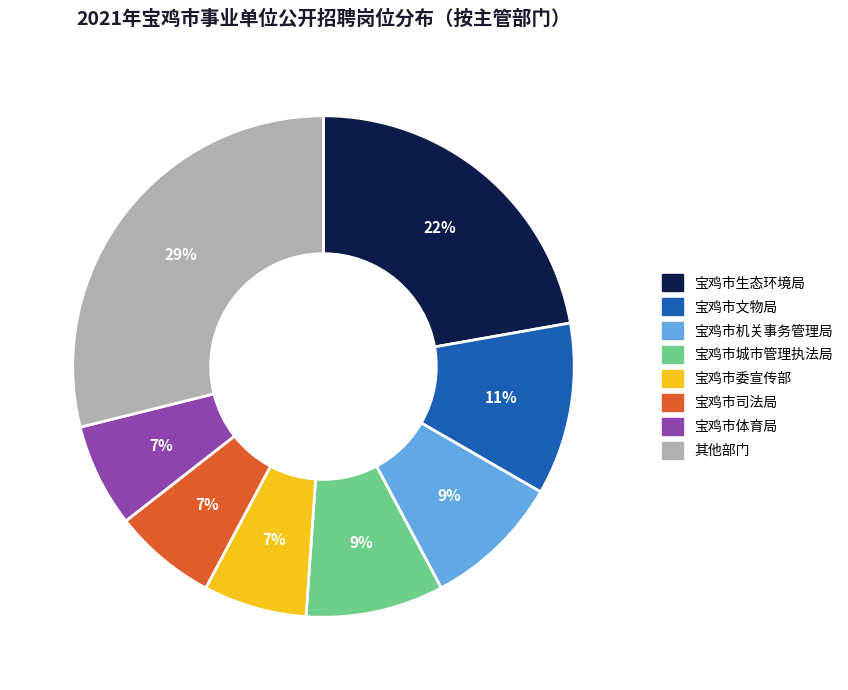

How many segments does this pie chart have?

8